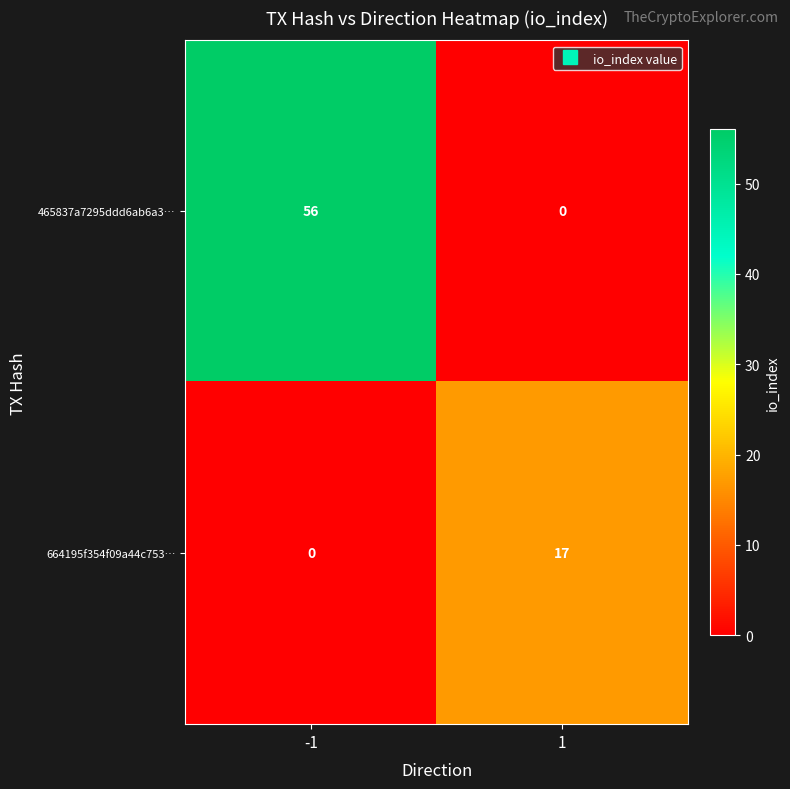

List the series in order of their overall mean, lowest first.

664195f354f09a44c753…, 465837a7295ddd6ab6a3…